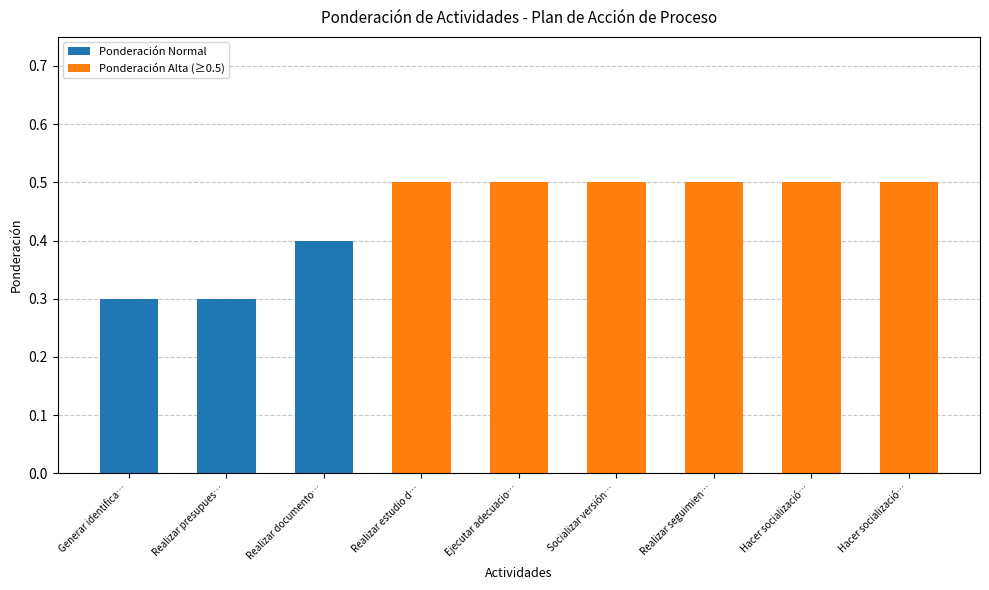

Is the value of Ponderación Alta (≥0.5) at Realizar presupues… greater than the value of Ponderación Normal at Realizar documento…?

No